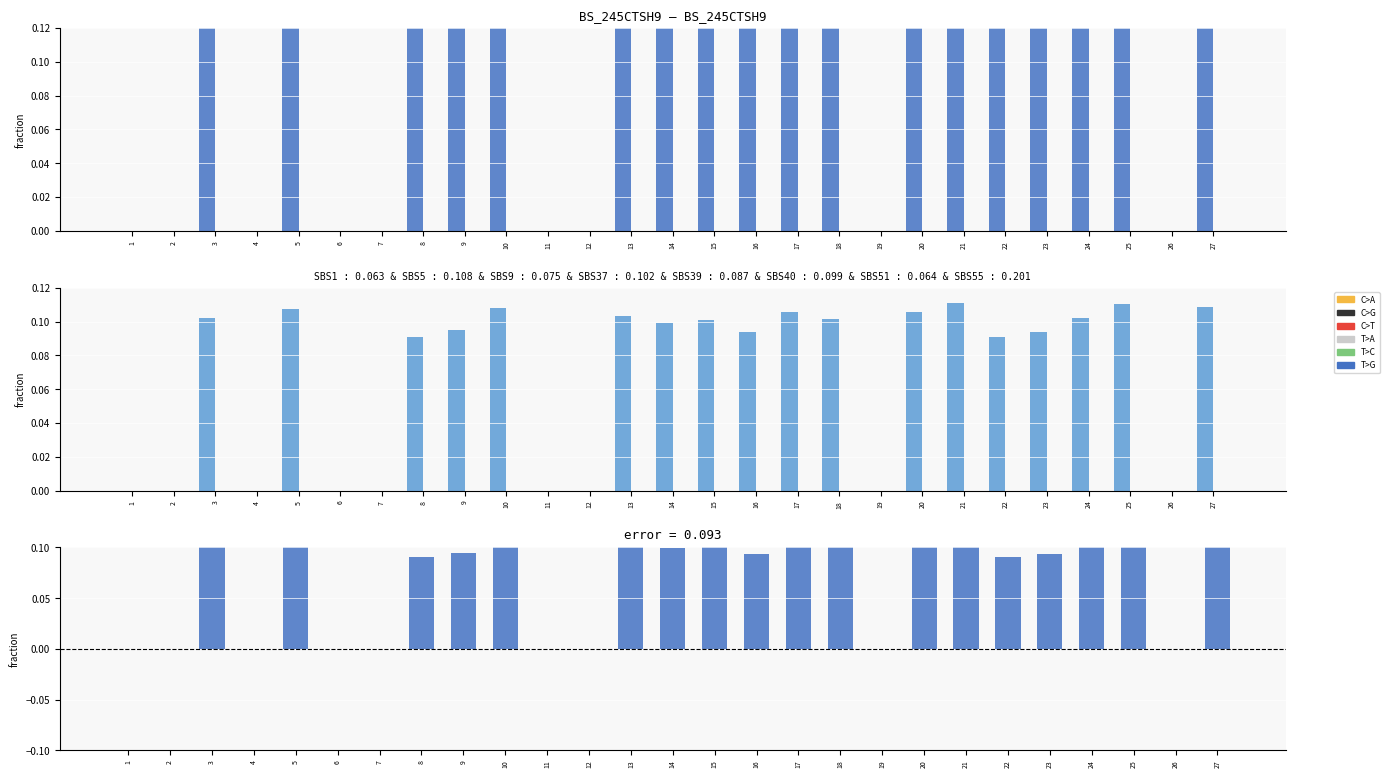

True or false: Low has a value of 0.1 at 18.

True